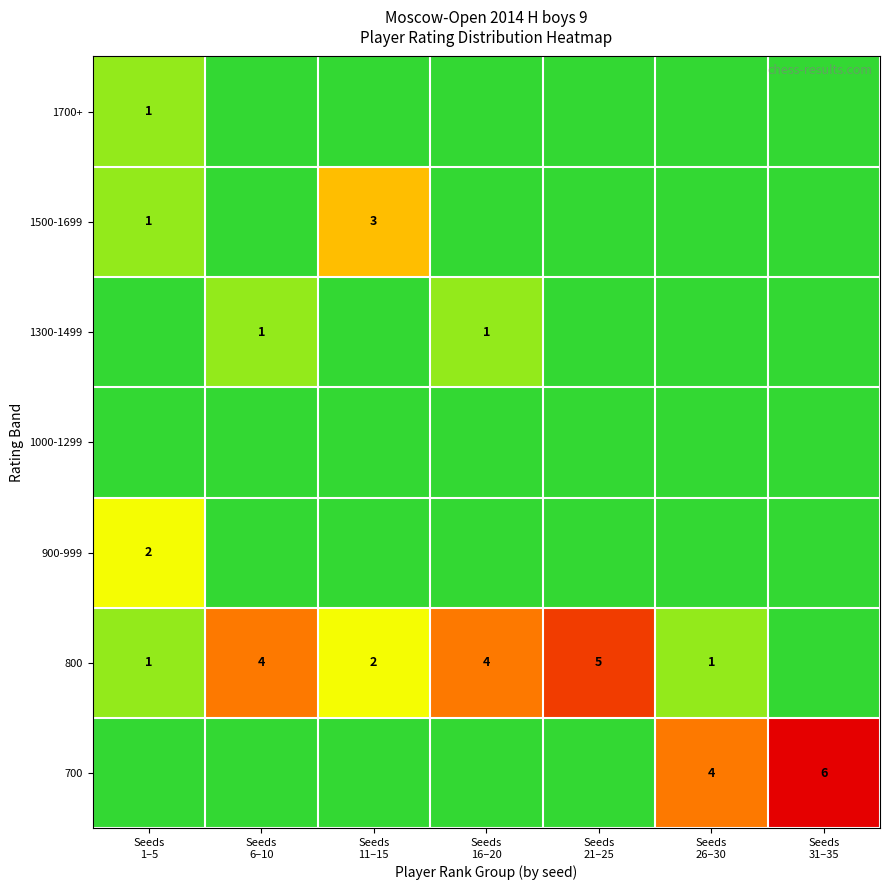

At how many categories does at least one series exceed 0?

7